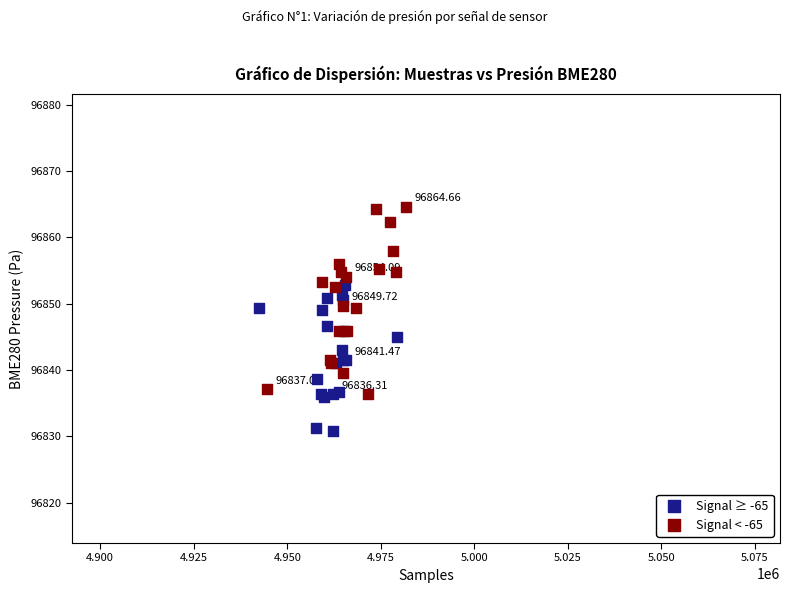

Which series reaches the minimum Y coordinate?

Signal ≥ -65